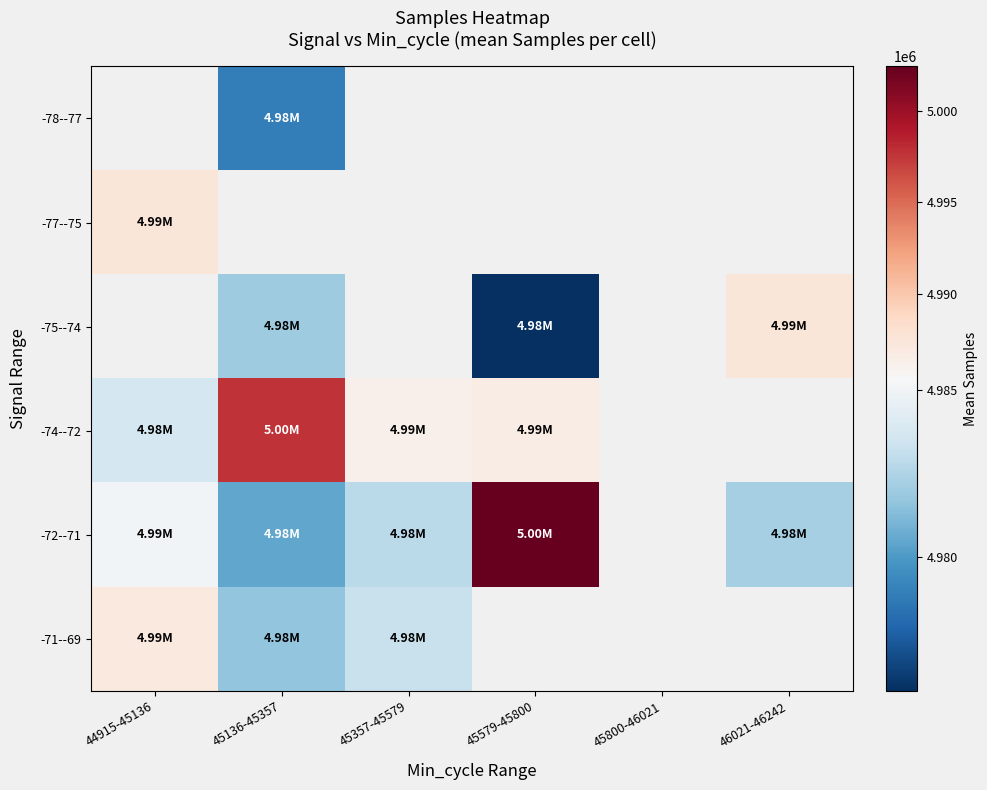

Which has a higher value, 45357-45579 or 45136-45357?

45136-45357